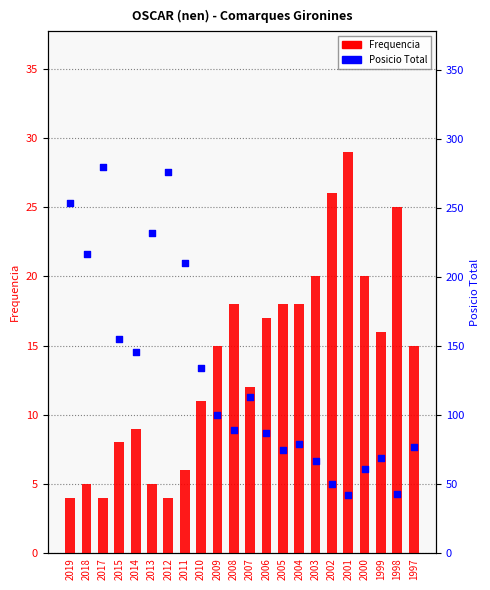

Which series contains the lowest Y value?

Frequencia